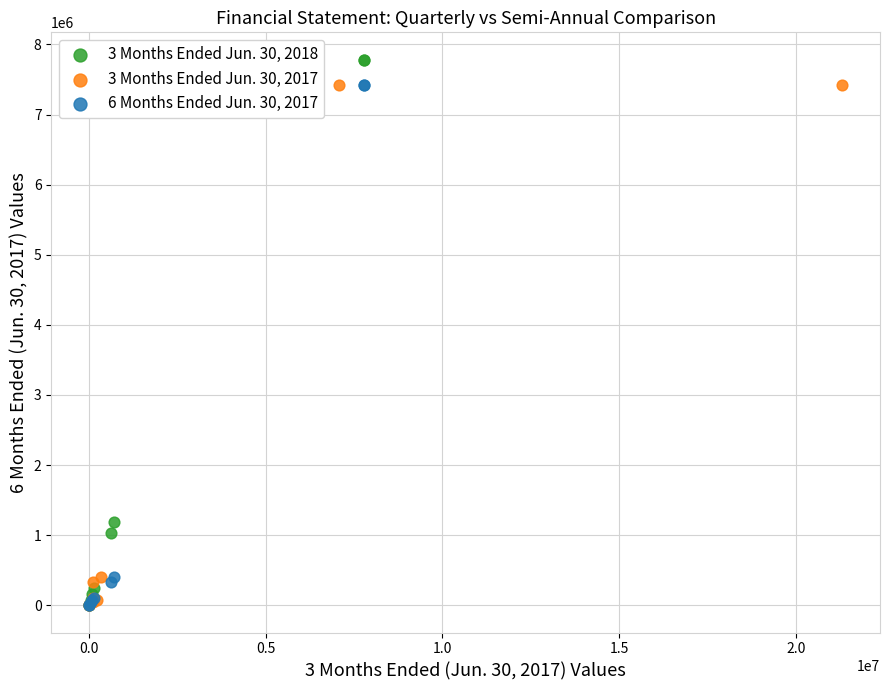

Which series has the widest spread of Y values?

3 Months Ended Jun. 30, 2018